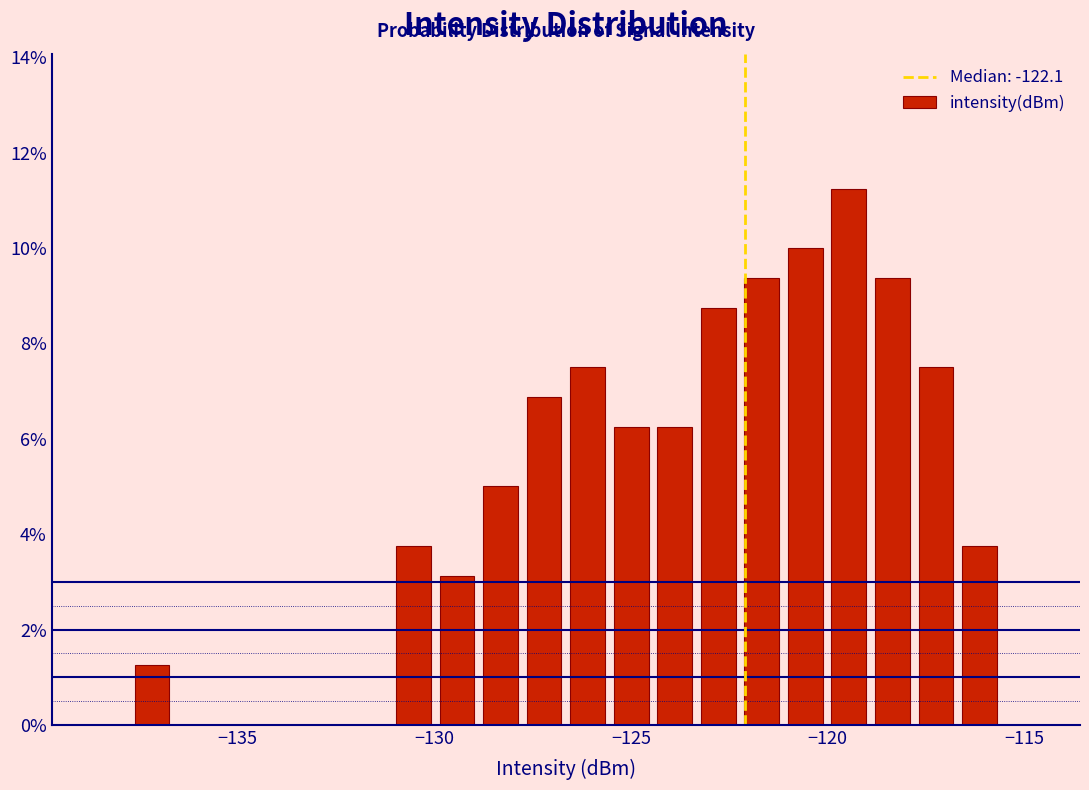

Read against the x-axis, roughly where is the centre of the tallest bar?

-119.5